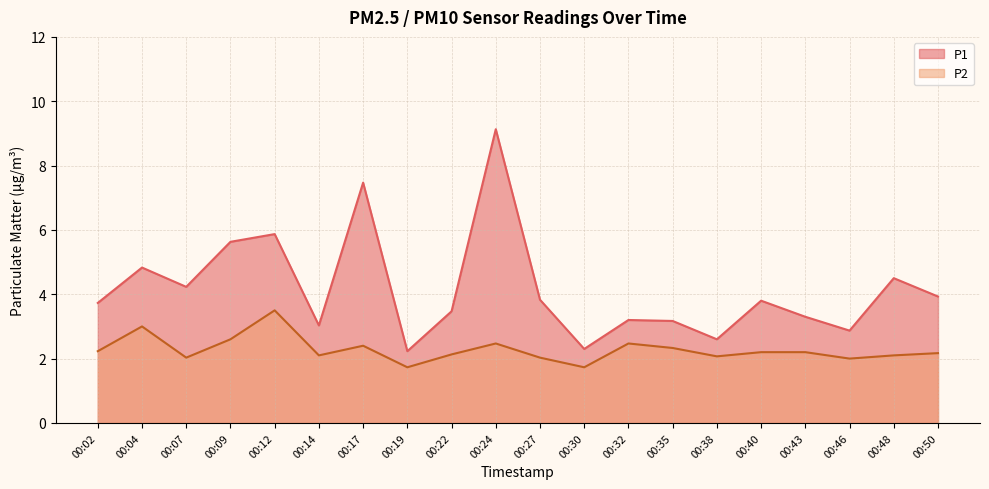

At which label does P2 reach its minimum?

00:19